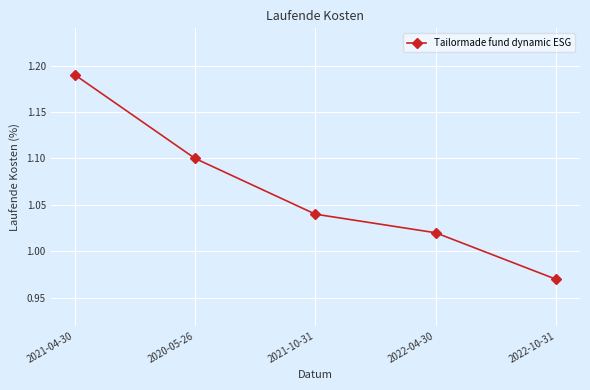

What position from the left is 2022-10-31?

5